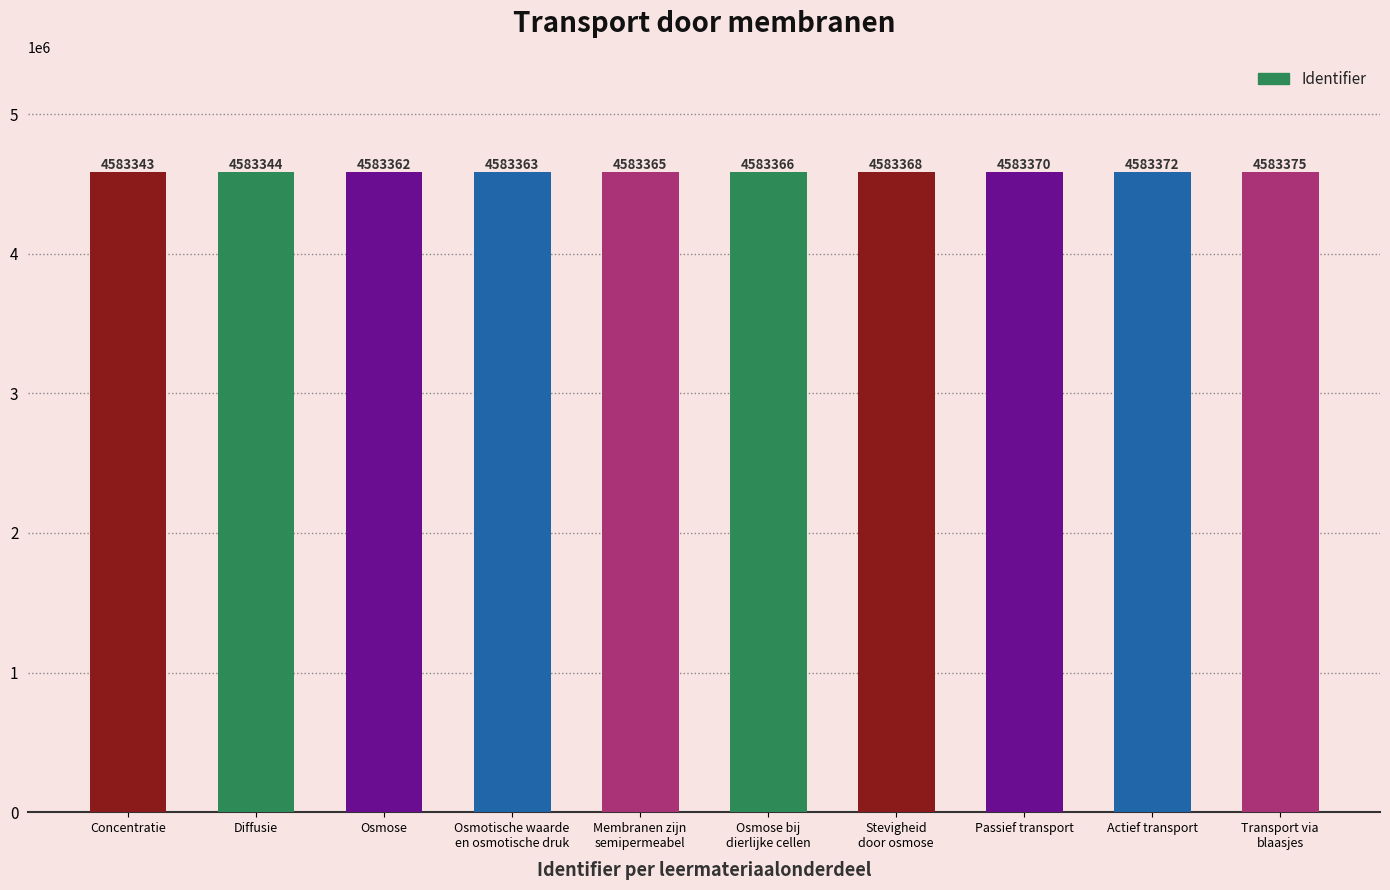

Which label corresponds to the largest value in the chart?

Transport via
blaasjes